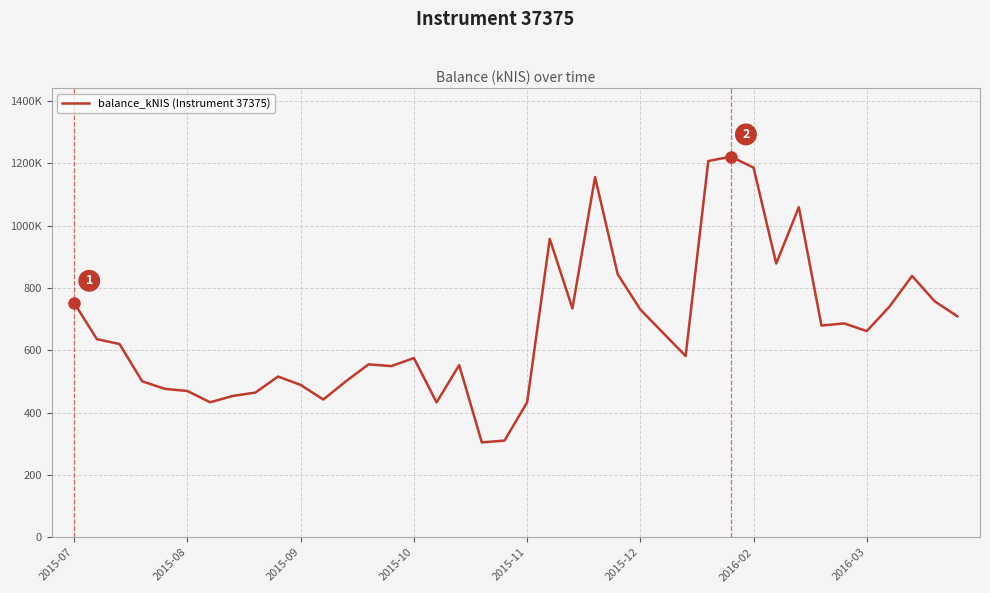

Is this an area chart (filled region under the line)?

No